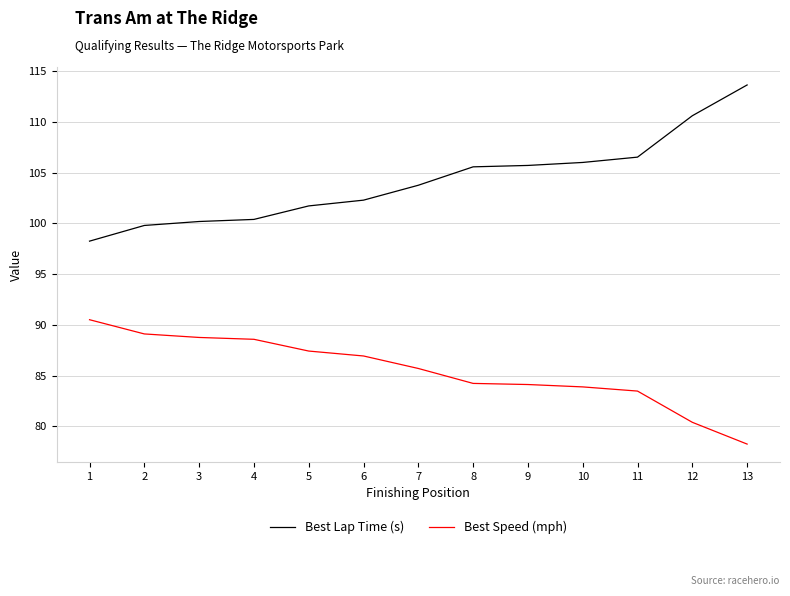

Does the chart display data point markers on the line(s)?

No